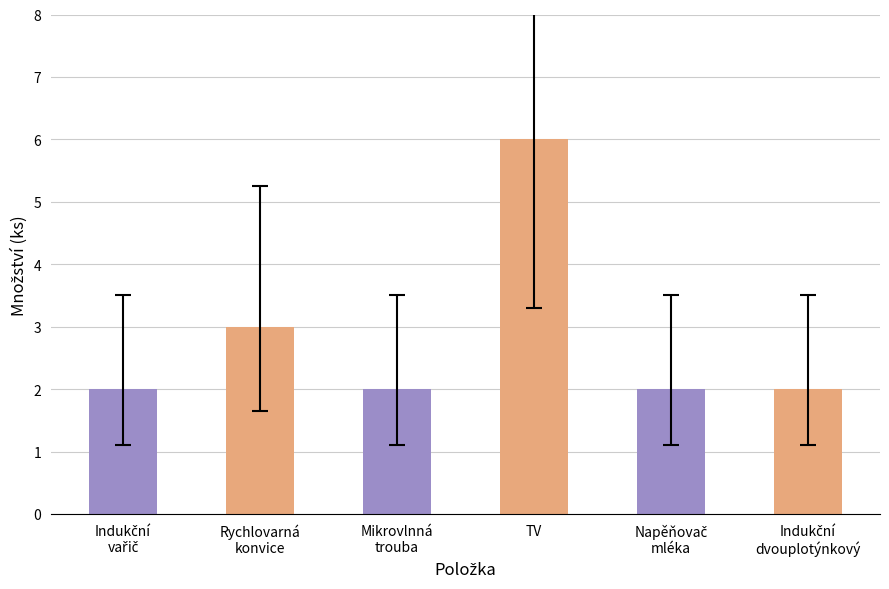

At which label is the value closest to 4?

Rychlovarná
konvice